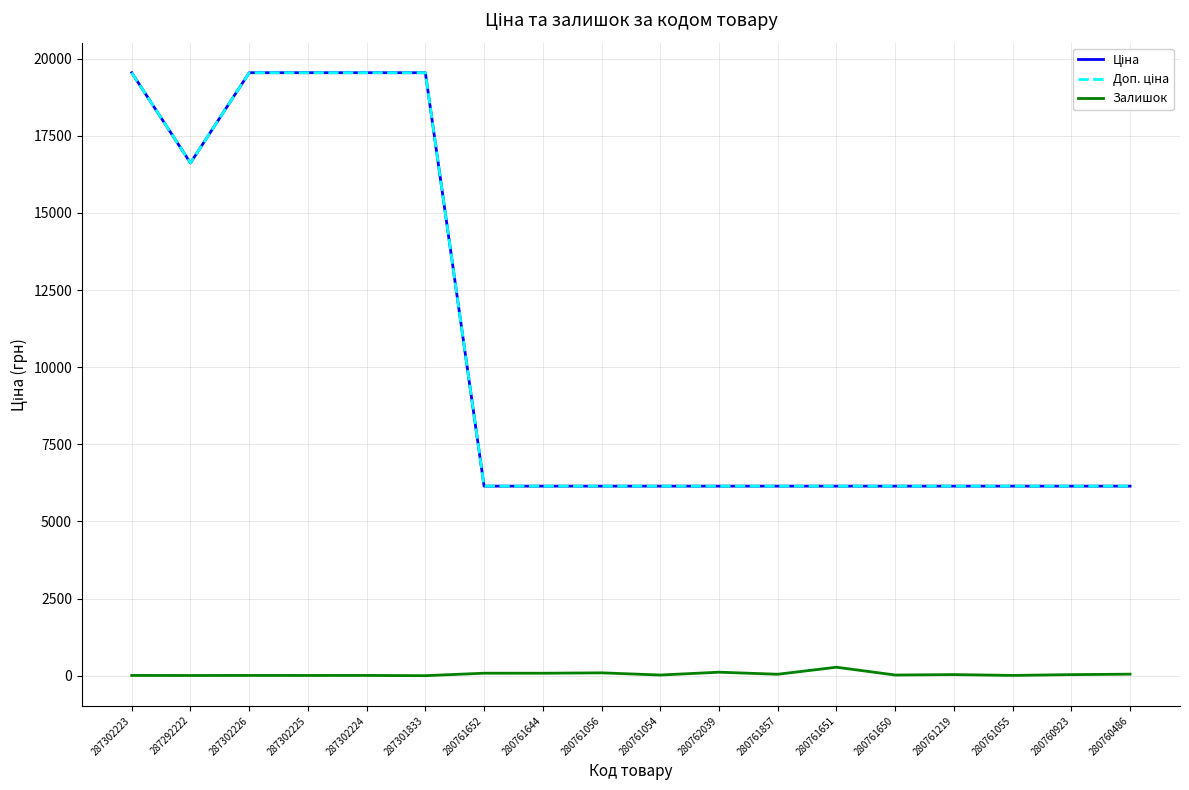

Is the value of Ціна at 280762039 greater than the value of Доп. ціна at 287302225?

No